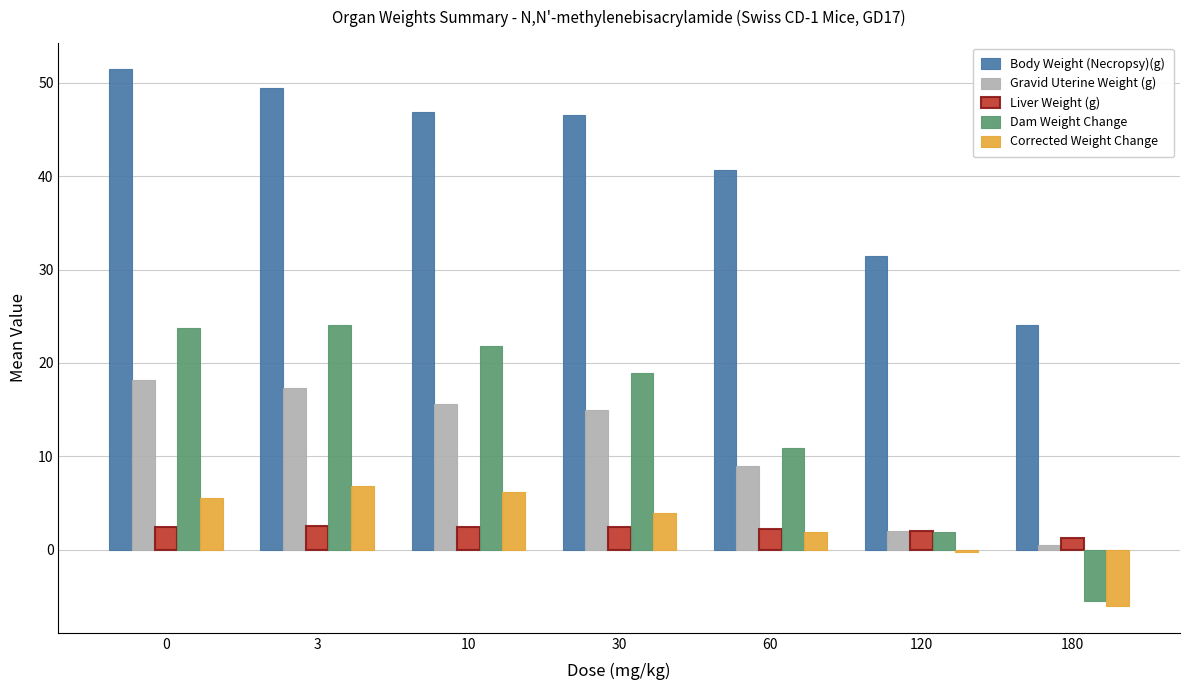

What are all the series names shown in the legend?

Body Weight (Necropsy)(g), Gravid Uterine Weight (g), Liver Weight (g), Dam Weight Change, Corrected Weight Change